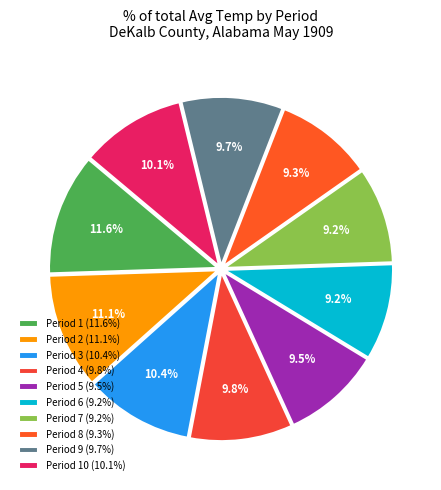

Which category has the biggest portion of the pie?

Period 1 (11.6%)